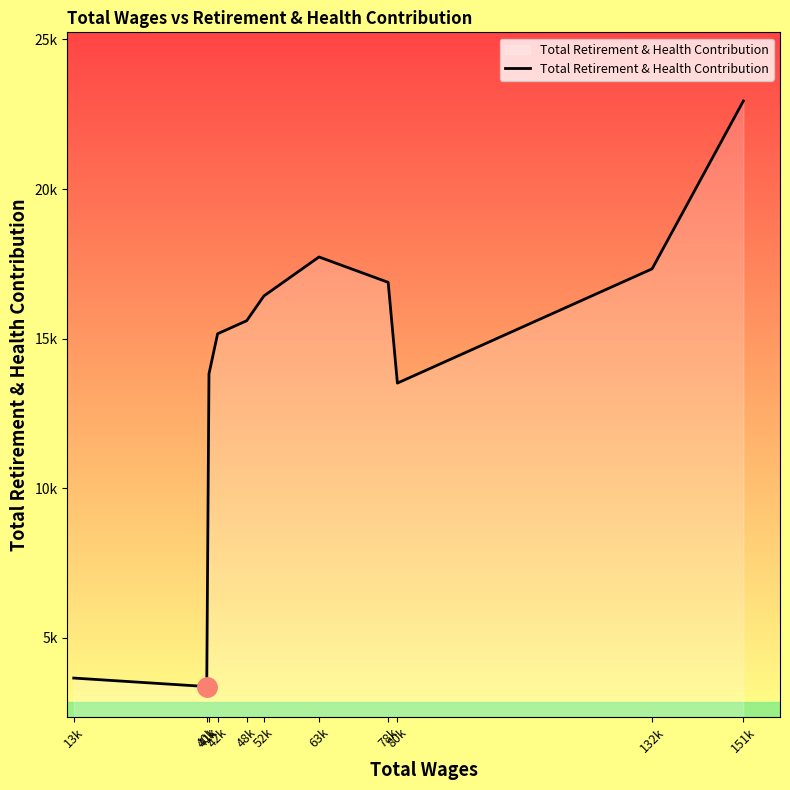

How many series are shown in this chart?

1